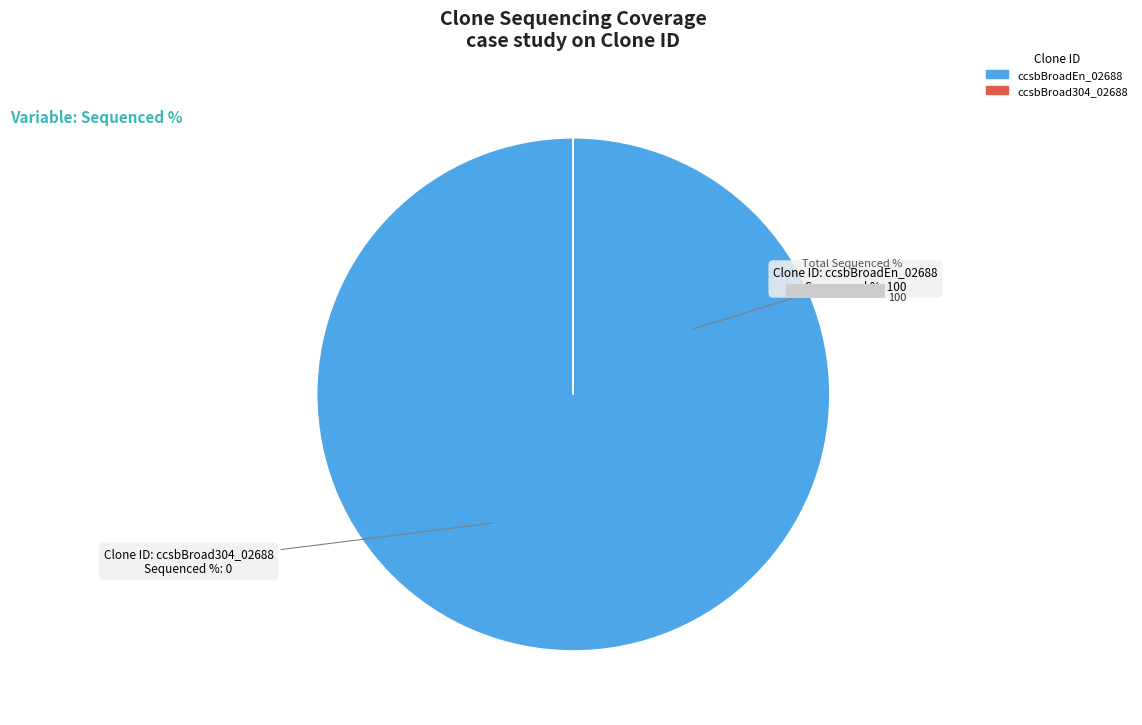

Which slice is the largest?

ccsbBroadEn_02688